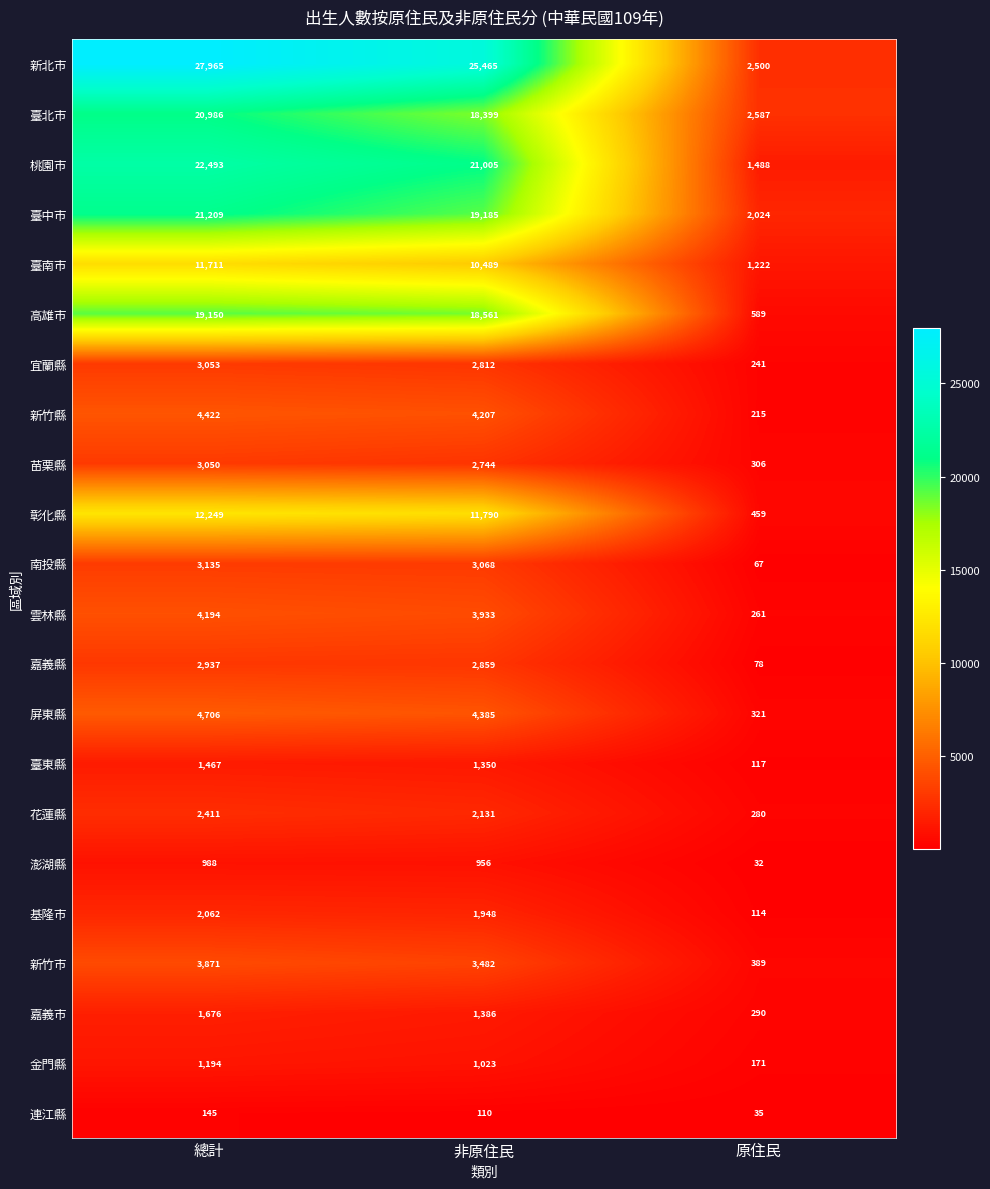

Which series changed the most between 總計 and 非原住民?

臺北市